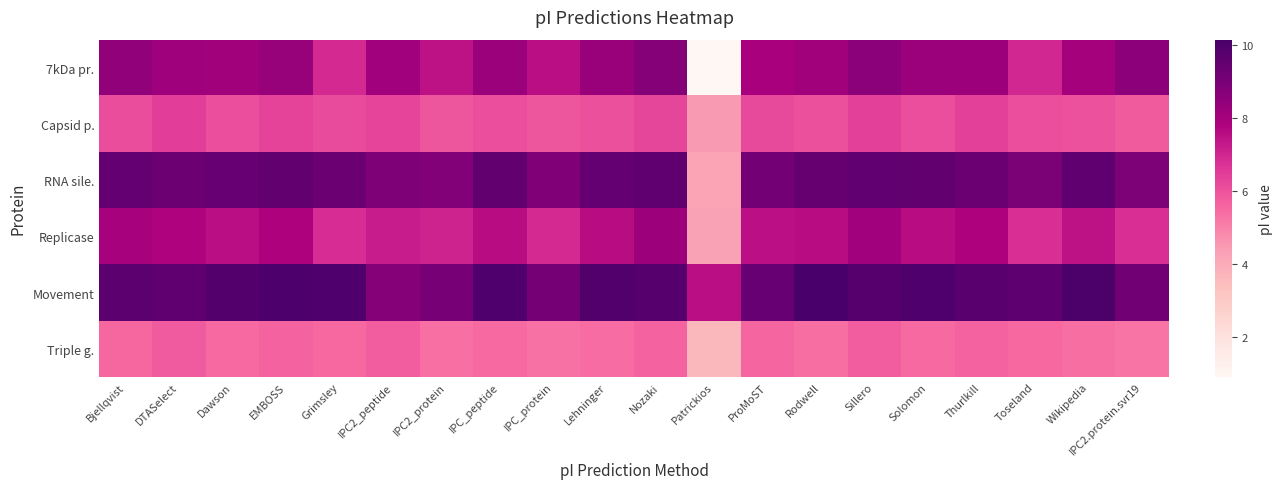

What is the total value across all series at Grimsley?

44.7